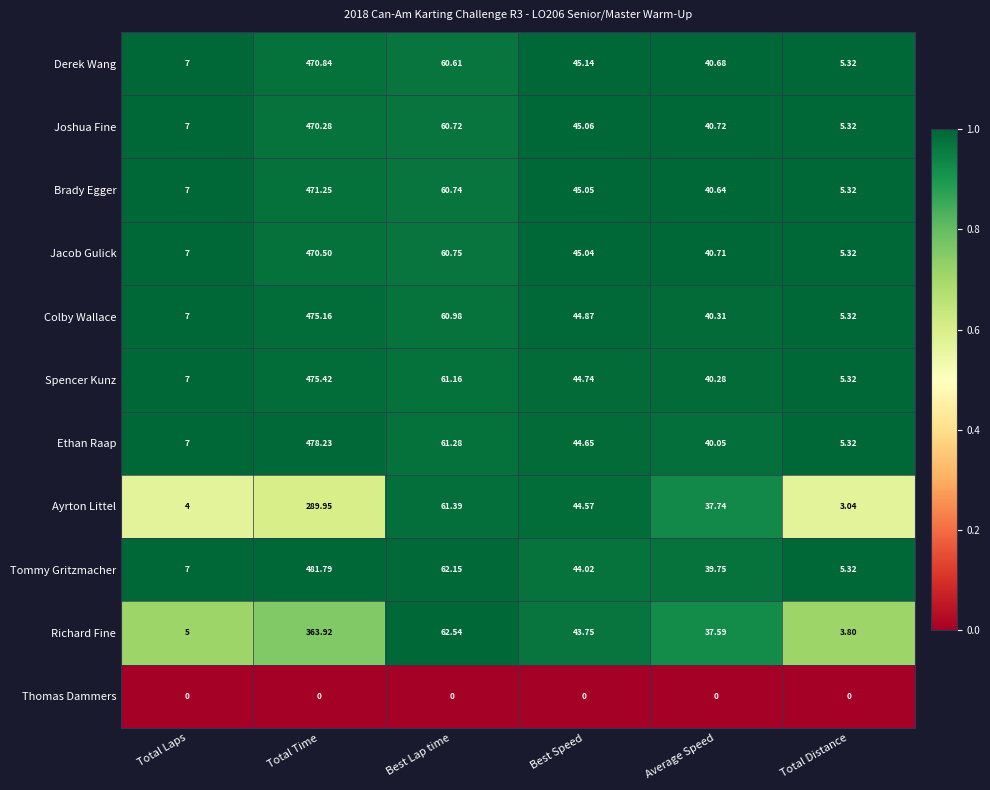

At which label does Spencer Kunz reach its minimum?

Total Distance